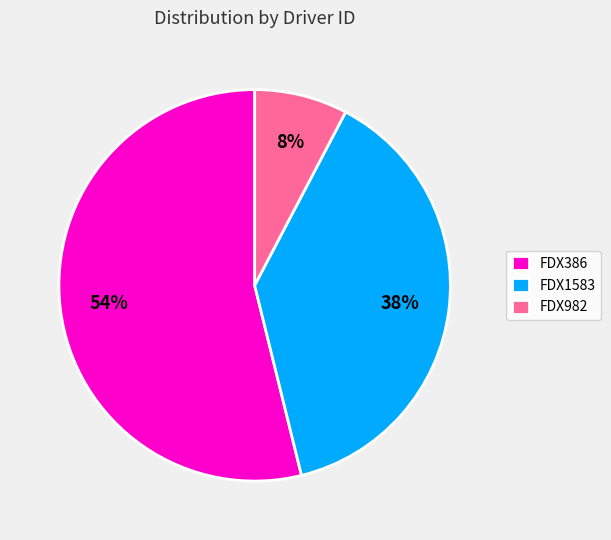

The FDX982 slice represents 8% of the pie. True or false?

True